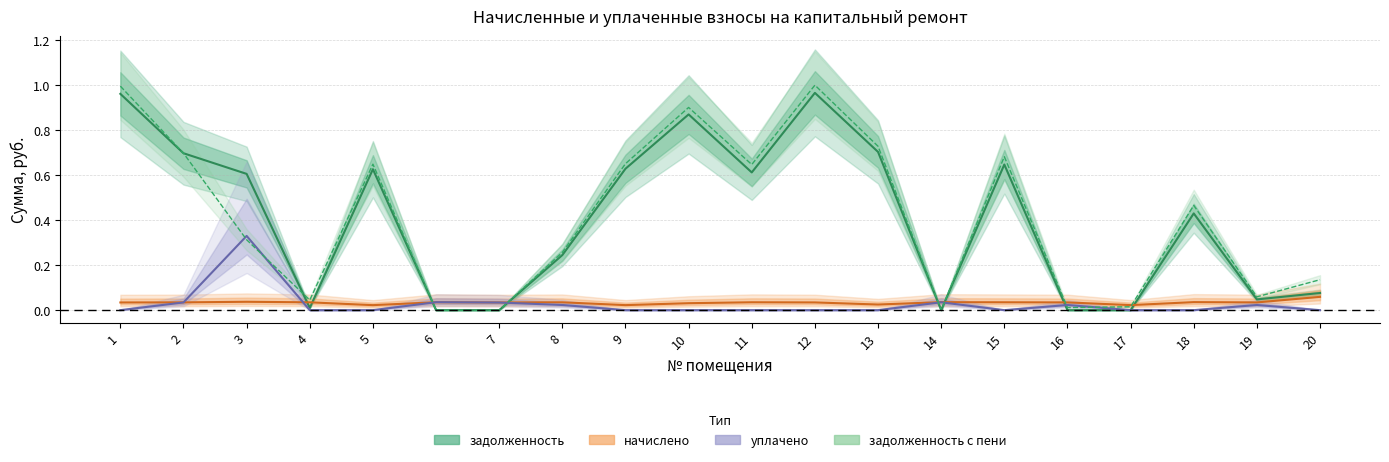

What is the greatest value displayed?

1.0